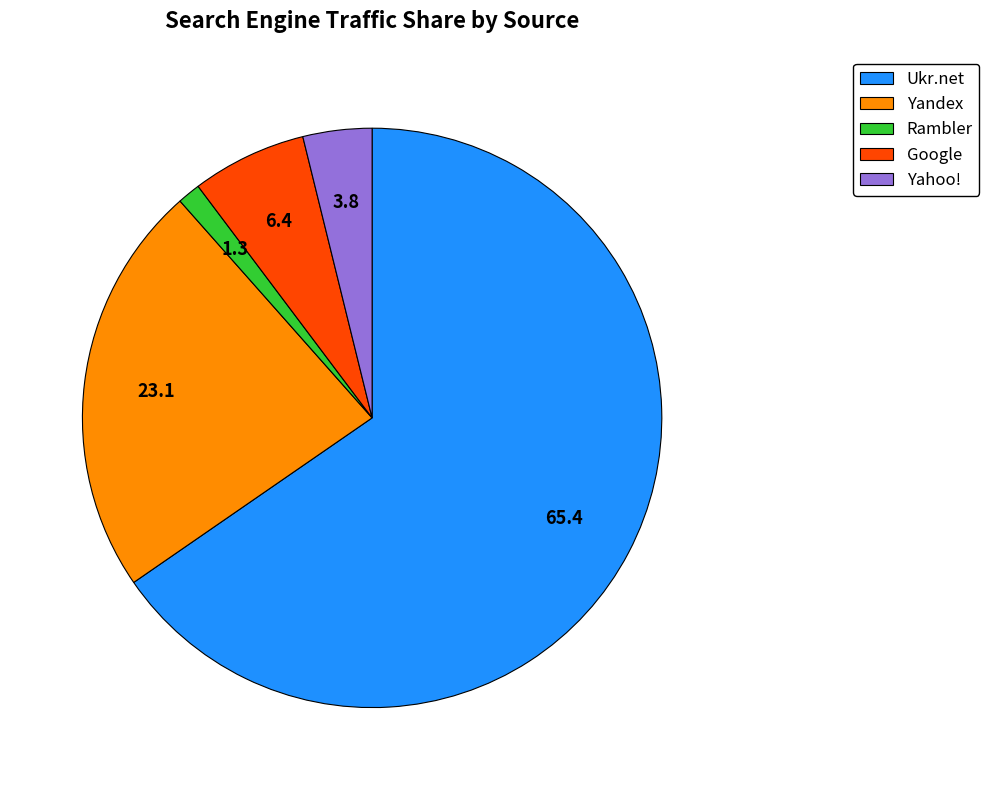

Rank the categories by value from highest to lowest.

Ukr.net, Yandex, Google, Yahoo!, Rambler